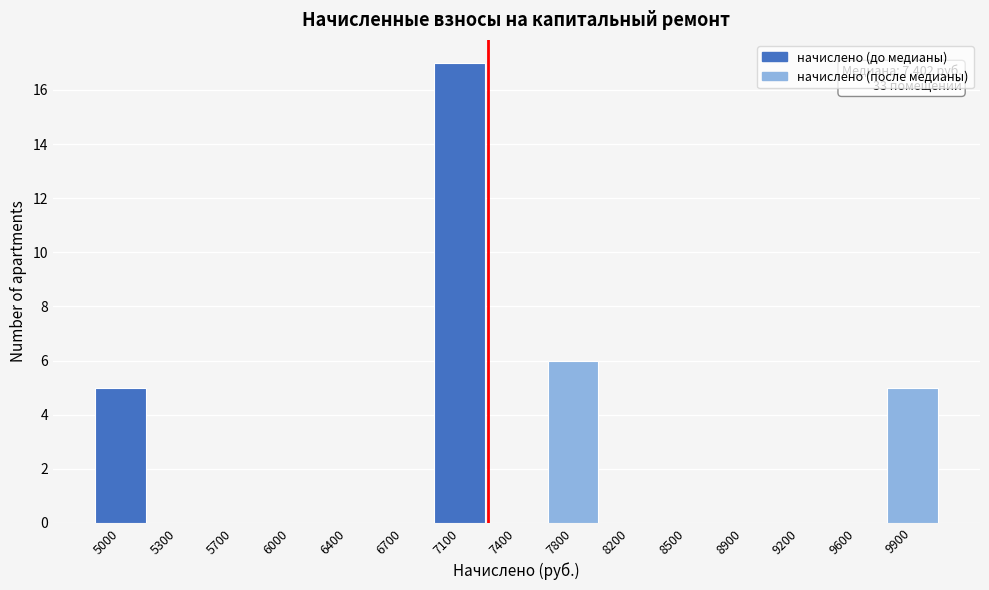

Reading right to left, transcribe all the data shown in this chart.

9900=5	9600=0	9200=0	8900=0	8500=0	8200=0	7800=6	7400=0	7100=17	6700=0	6400=0	6000=0	5700=0	5300=0	5000=5